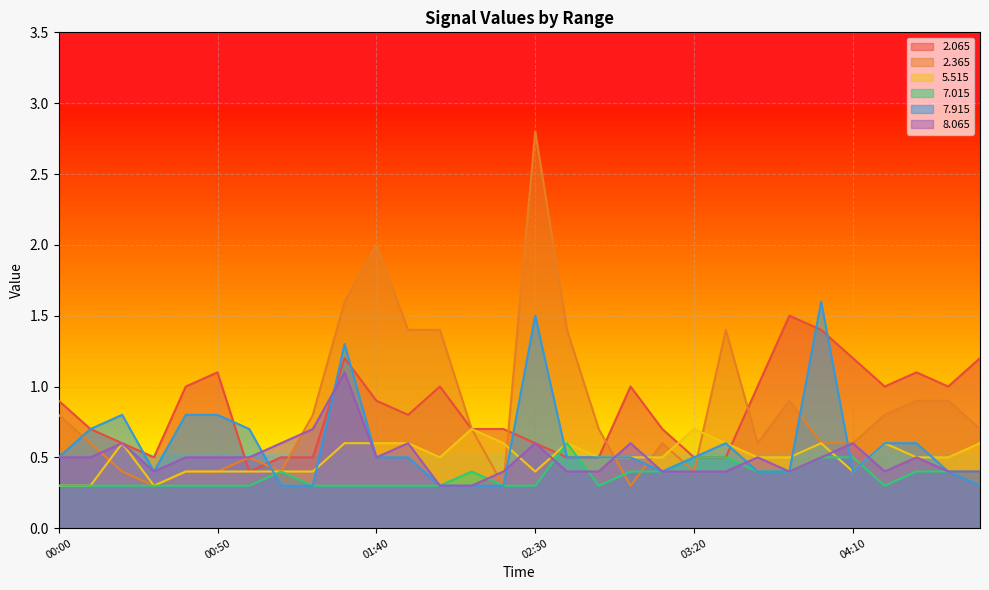

How many interior local valleys does the   8.065 series have?

4